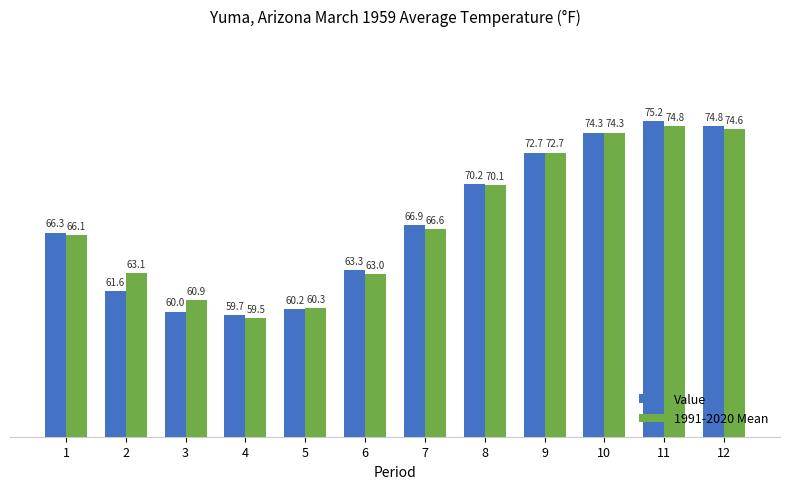

Between 5 and 11, which series saw the biggest shift?

Value